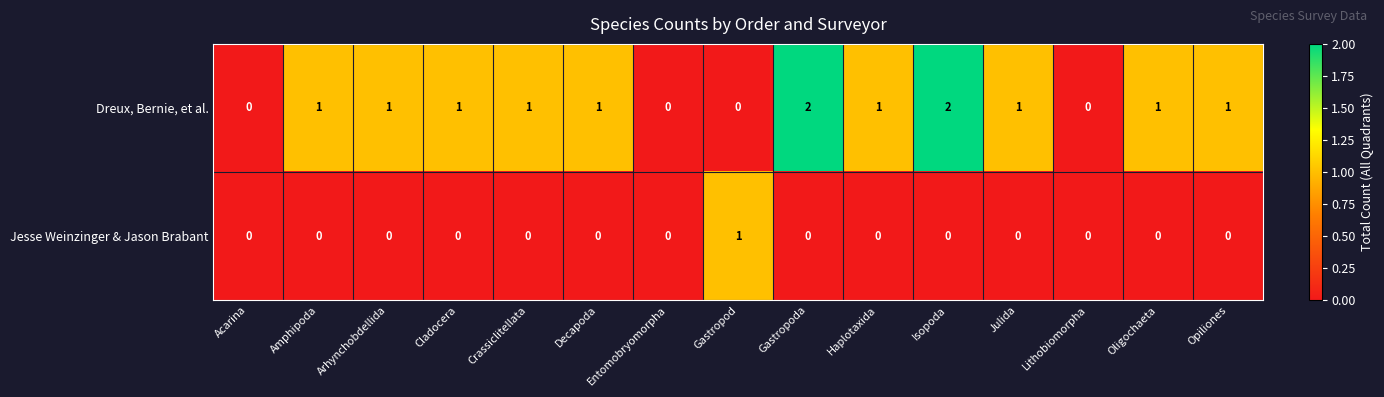

True or false: Jesse Weinzinger & Jason Brabant has a value of 0 at Acarina.

True